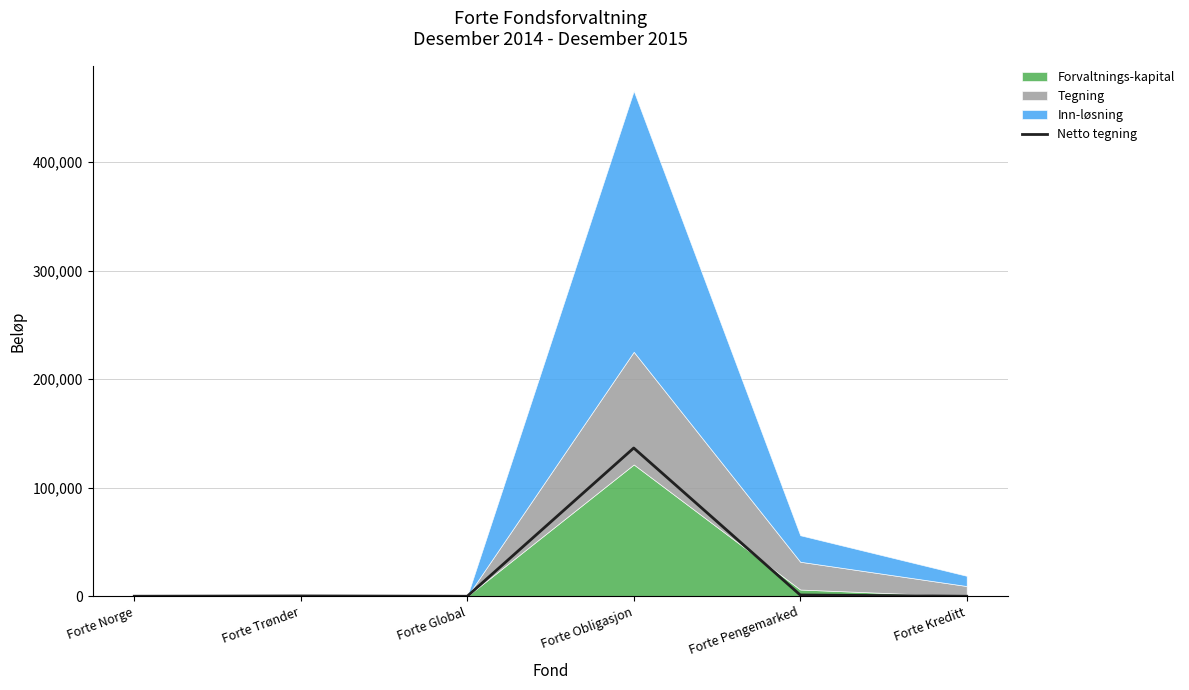

At which category does the chart reach its minimum across all series?

Forte Kreditt